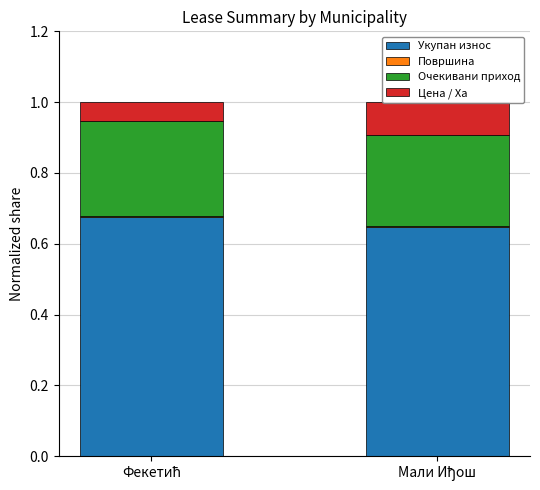

Which series has the largest range (max minus min)?

Цена / Ха